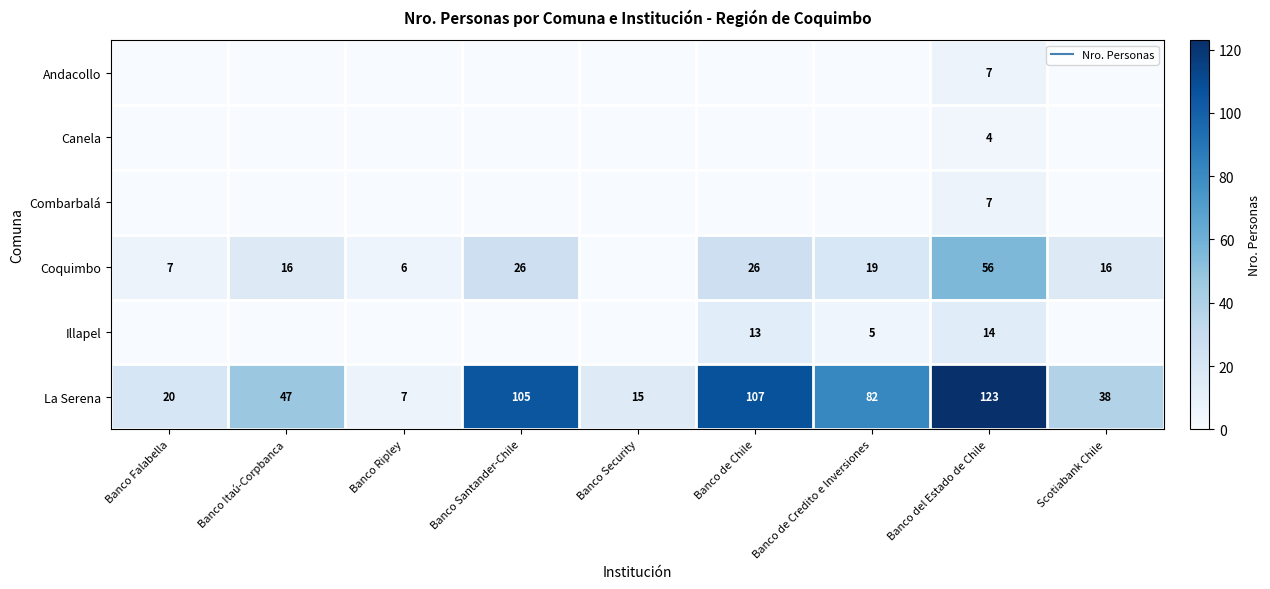

What is the total value across all series at Banco Santander-Chile?

131